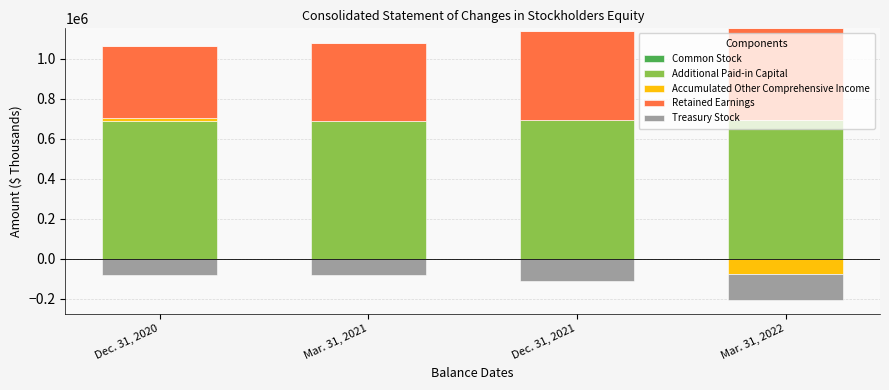

The Common Stock series shows 168 at Dec. 31, 2020. True or false?

False